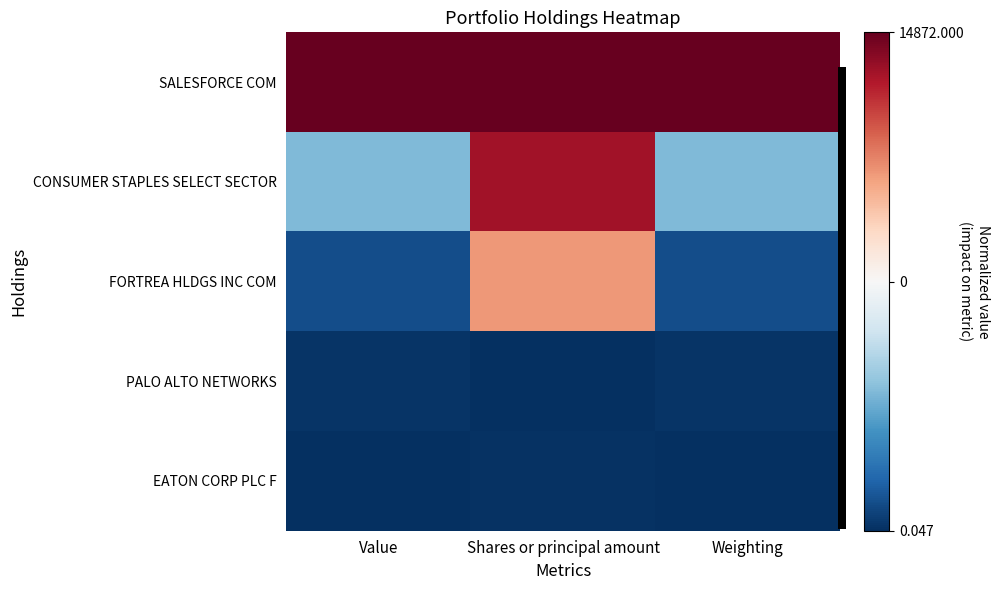

Reading left to right, transcribe all the data shown in this chart.

SALESFORCE COM: Value=1.0	Shares or principal amount=1.0	Weighting=1.0
CONSUMER STAPLES SELECT SECTOR: Value=-0.4	Shares or principal amount=0.8	Weighting=-0.4
FORTREA HLDGS INC COM: Value=-0.9	Shares or principal amount=0.4	Weighting=-0.9
PALO ALTO NETWORKS: Value=-1.0	Shares or principal amount=-1.0	Weighting=-1.0
EATON CORP PLC F: Value=-1.0	Shares or principal amount=-1.0	Weighting=-1.0